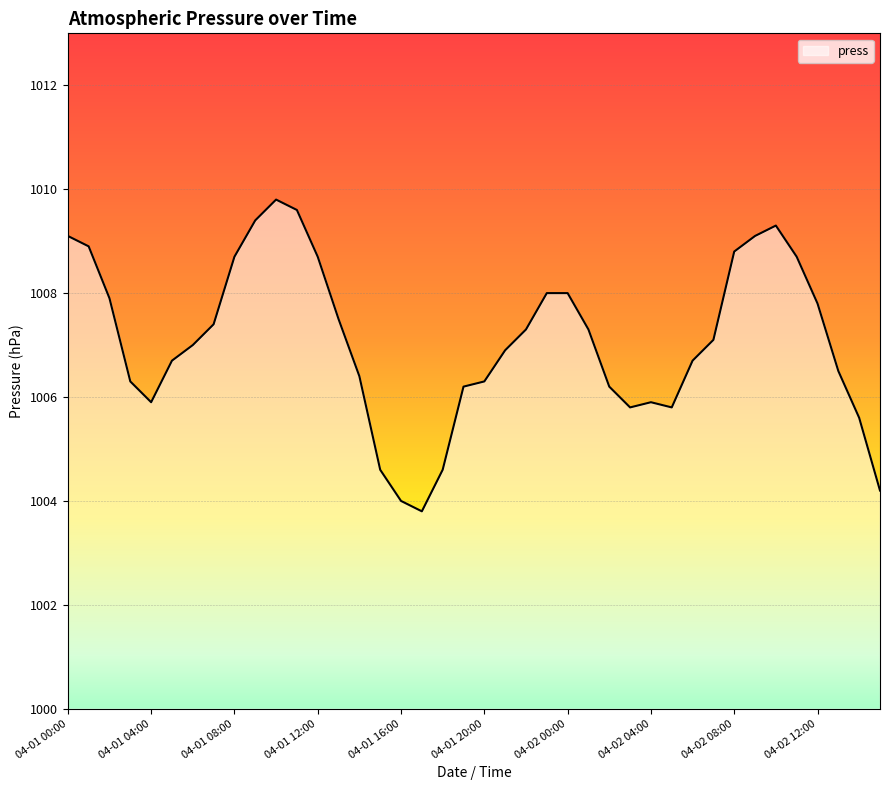

What is the greatest value displayed?

1009.8